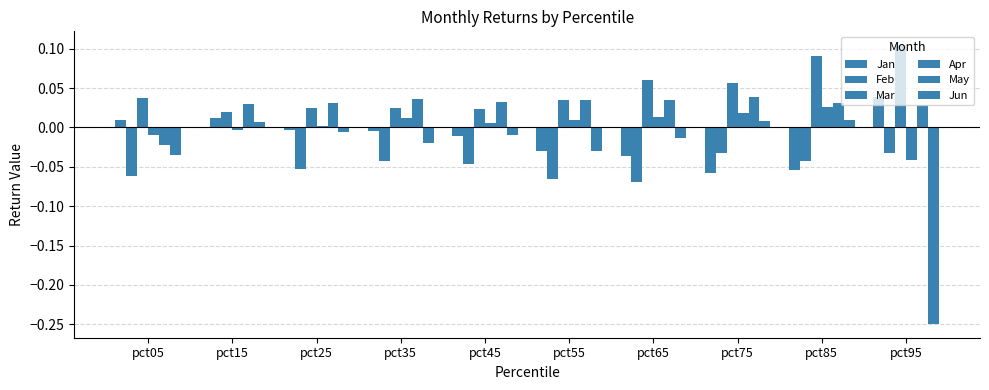

Is it true that Jun equals -0.0 at pct25?

False